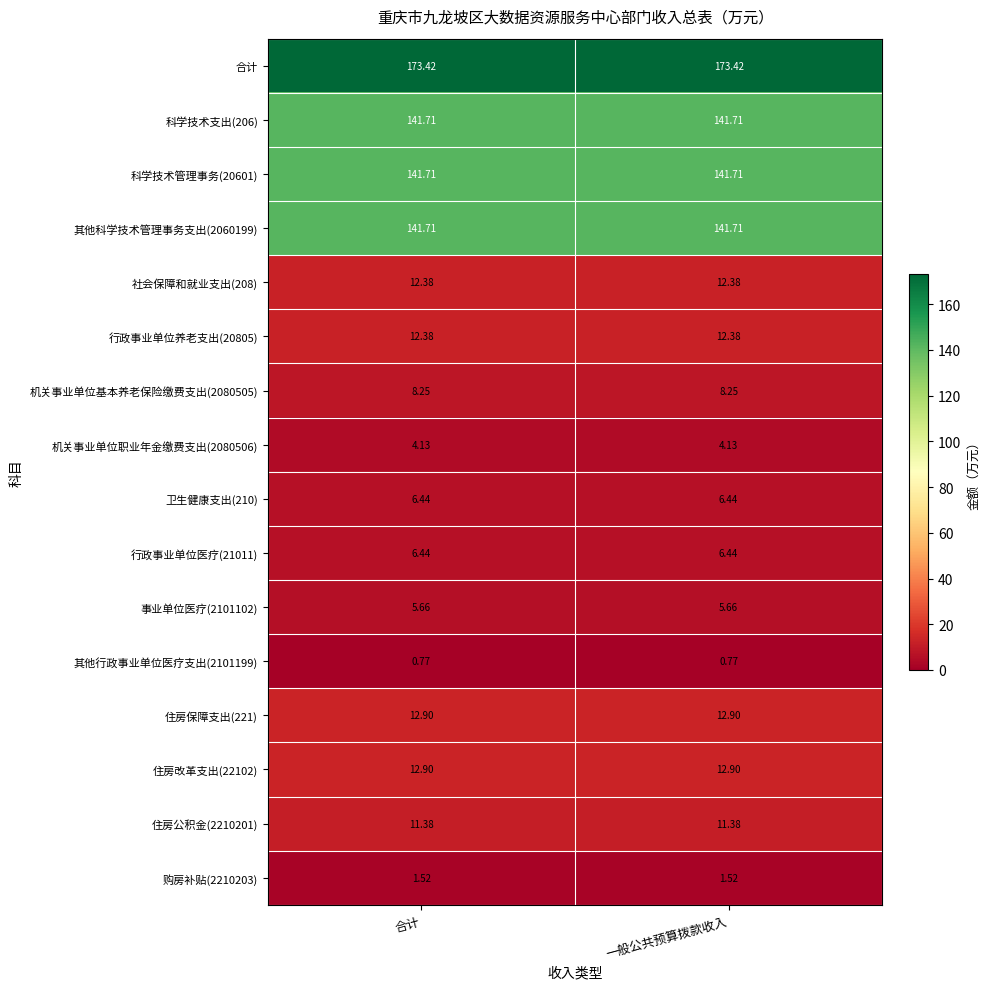

Is the value of 机关事业单位职业年金缴费支出(2080506) at 一般公共预算拨款收入 greater than the value of 卫生健康支出(210) at 一般公共预算拨款收入?

No